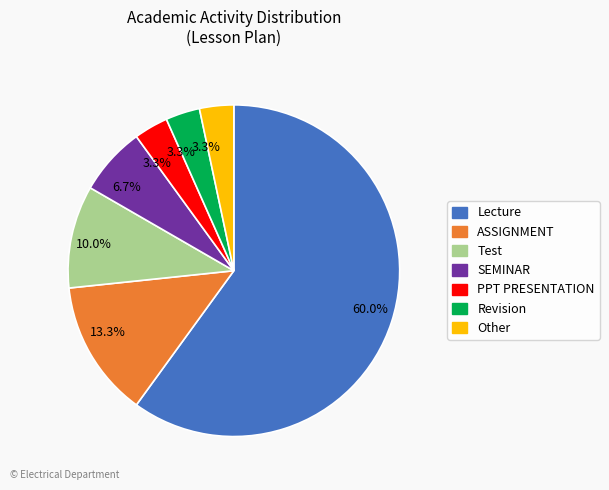

Does any single category account for the majority?

Yes